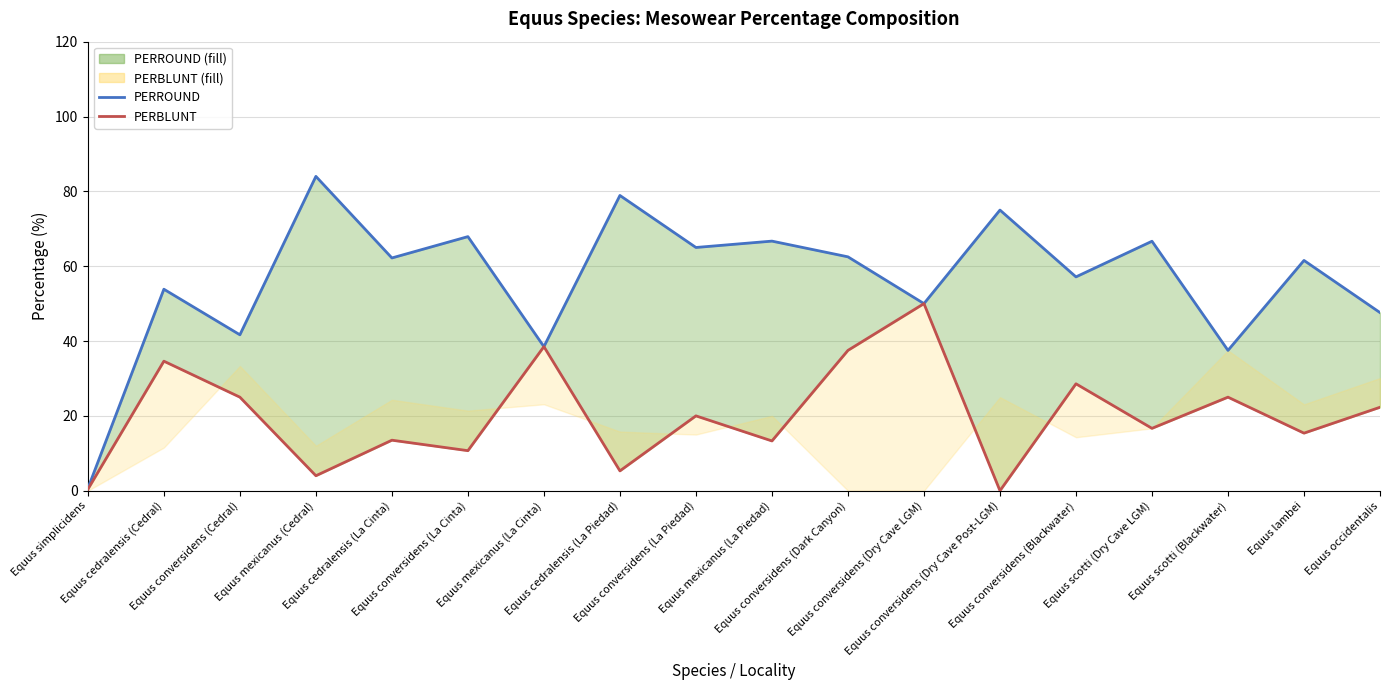

Reading left to right, transcribe all the data shown in this chart.

PERROUND line: Equus simplicidens=0.6	Equus cedralensis (Cedral)=53.8	Equus conversidens (Cedral)=41.7	Equus mexicanus (Cedral)=84.0	Equus cedralensis (La Cinta)=62.2	Equus conversidens (La Cinta)=67.9	Equus mexicanus (La Cinta)=38.5	Equus cedralensis (La Piedad)=78.9	Equus conversidens (La Piedad)=65.0	Equus mexicanus (La Piedad)=66.7	Equus conversidens (Dark Canyon)=62.5	Equus conversidens (Dry Cave LGM)=50.0	Equus conversidens (Dry Cave Post-LGM)=75.0	Equus conversidens (Blackwater)=57.1	Equus scotti (Dry Cave LGM)=66.7	Equus scotti (Blackwater)=37.5	Equus lambei=61.5	Equus occidentalis=47.6
PERBLUNT line: Equus simplicidens=0.4	Equus cedralensis (Cedral)=34.6	Equus conversidens (Cedral)=25.0	Equus mexicanus (Cedral)=4.0	Equus cedralensis (La Cinta)=13.5	Equus conversidens (La Cinta)=10.7	Equus mexicanus (La Cinta)=38.5	Equus cedralensis (La Piedad)=5.3	Equus conversidens (La Piedad)=20.0	Equus mexicanus (La Piedad)=13.3	Equus conversidens (Dark Canyon)=37.5	Equus conversidens (Dry Cave LGM)=50.0	Equus conversidens (Dry Cave Post-LGM)=0.0	Equus conversidens (Blackwater)=28.6	Equus scotti (Dry Cave LGM)=16.7	Equus scotti (Blackwater)=25.0	Equus lambei=15.4	Equus occidentalis=22.3